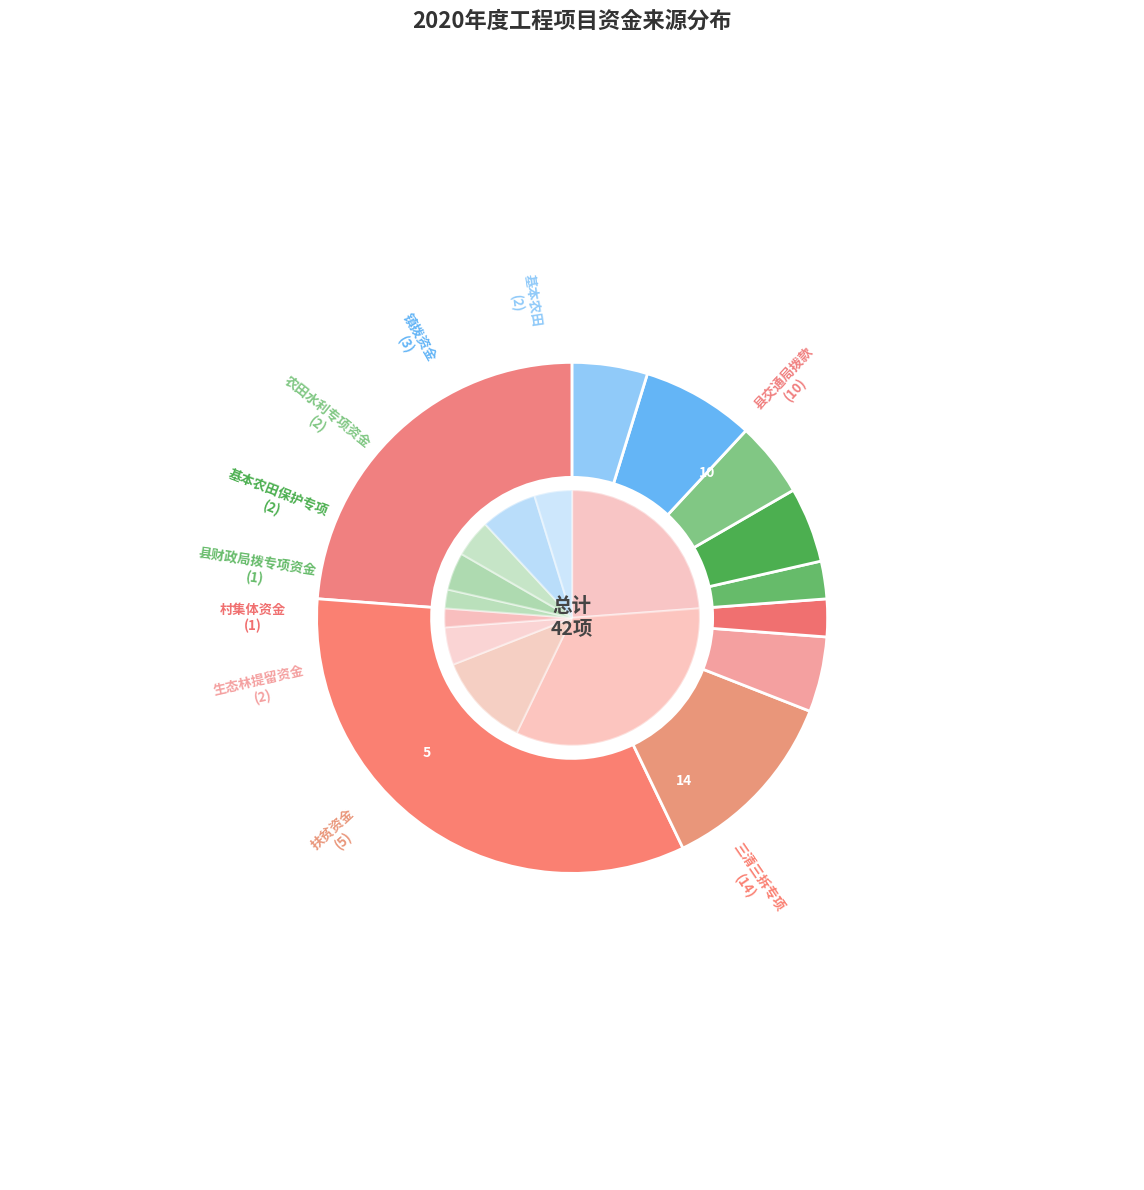

Count the number of slices in the pie.

10